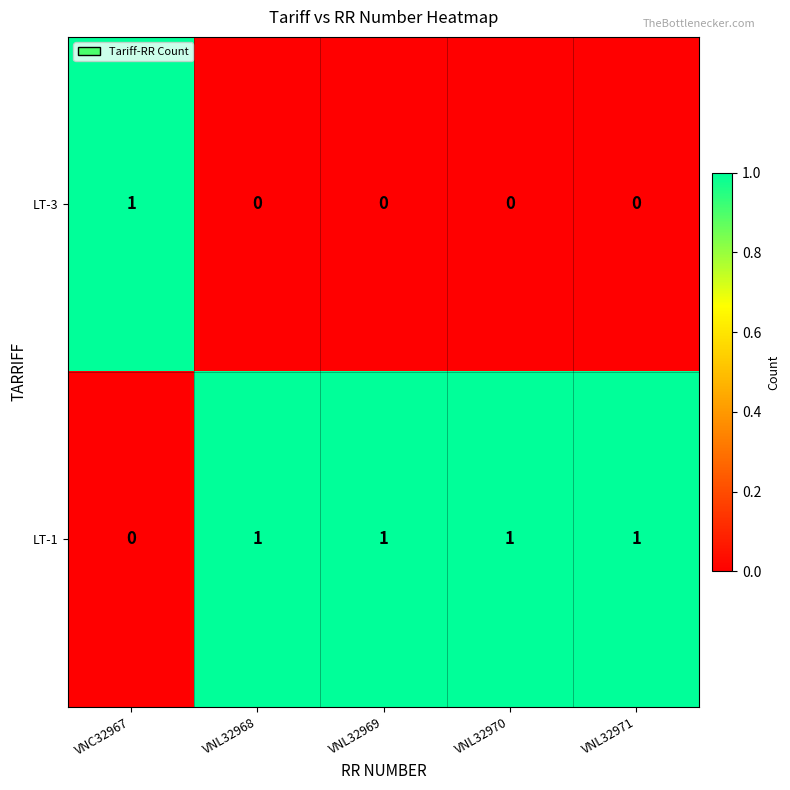

Reading right to left, list all the values displayed in this chart.

LT-3: 0	0	0	0	1
LT-1: 1	1	1	1	0